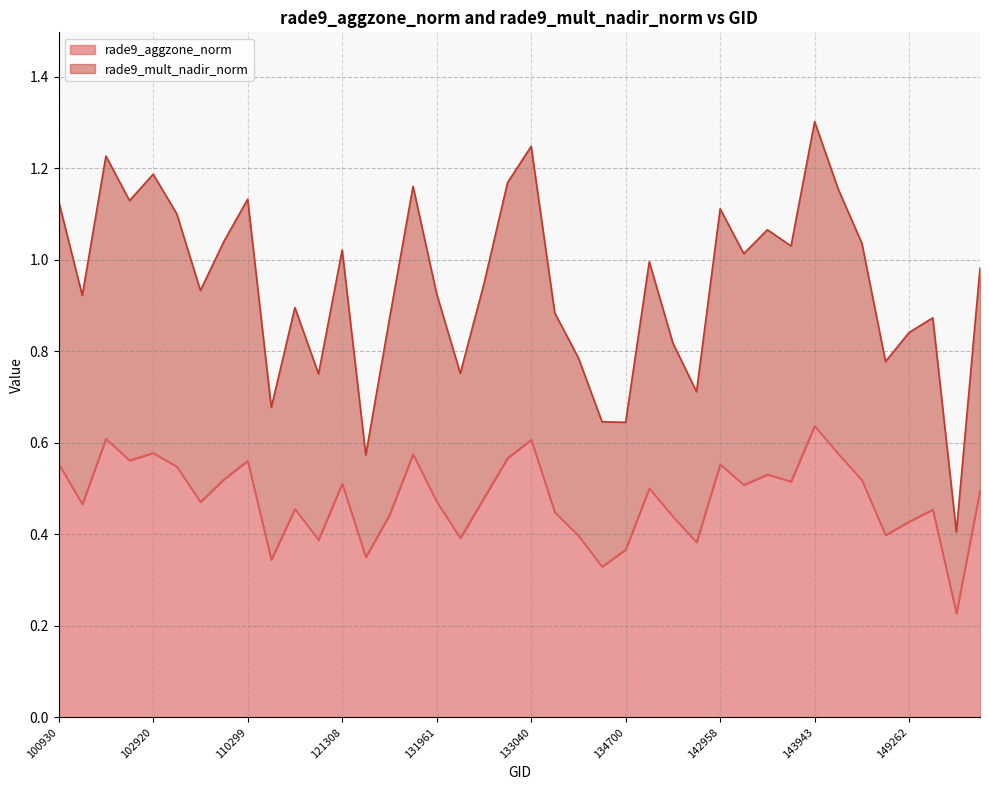

How many interior local valleys does the rade9_aggzone_norm series have?

13